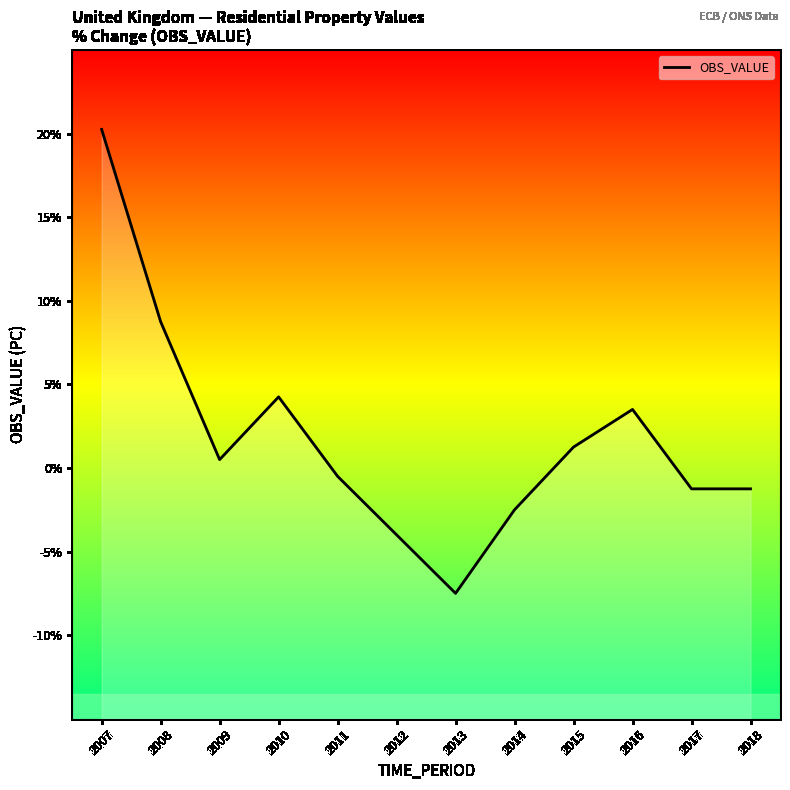

What is the minimum value shown in the chart?

-7.5